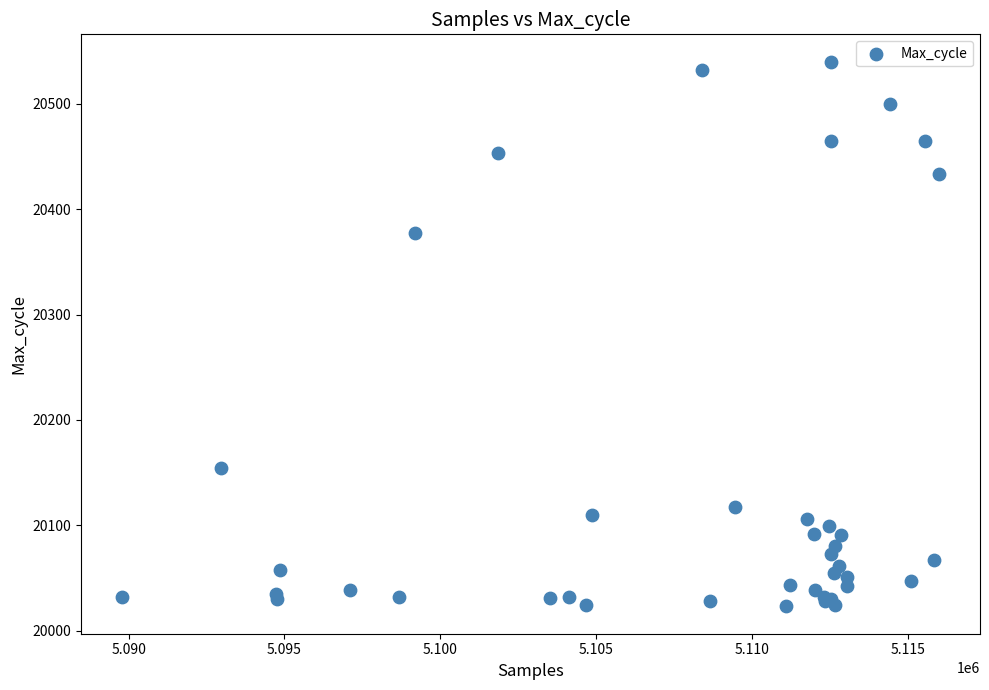

What Y value in the scatter plot is closest to 20281?

20377